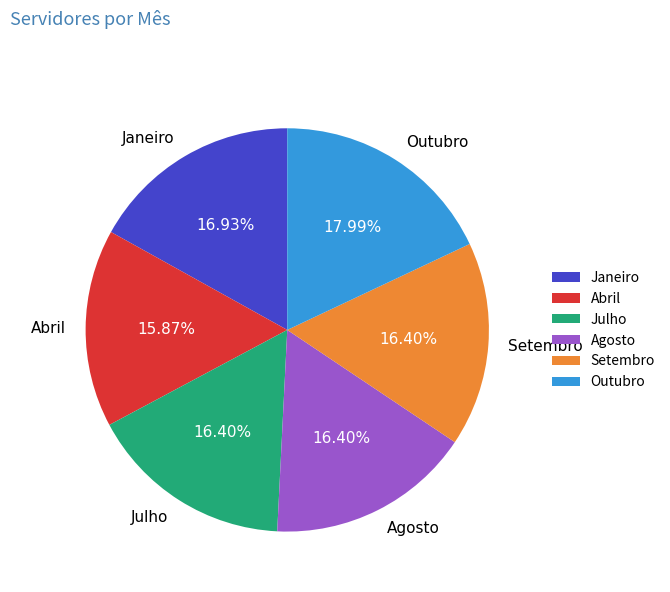

The Outubro slice represents 30% of the pie. True or false?

False